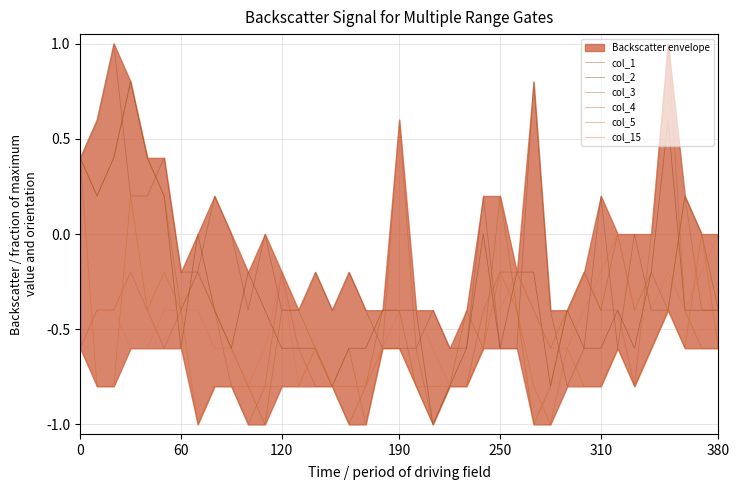

At which category does col_2 reach its first local valley?

60